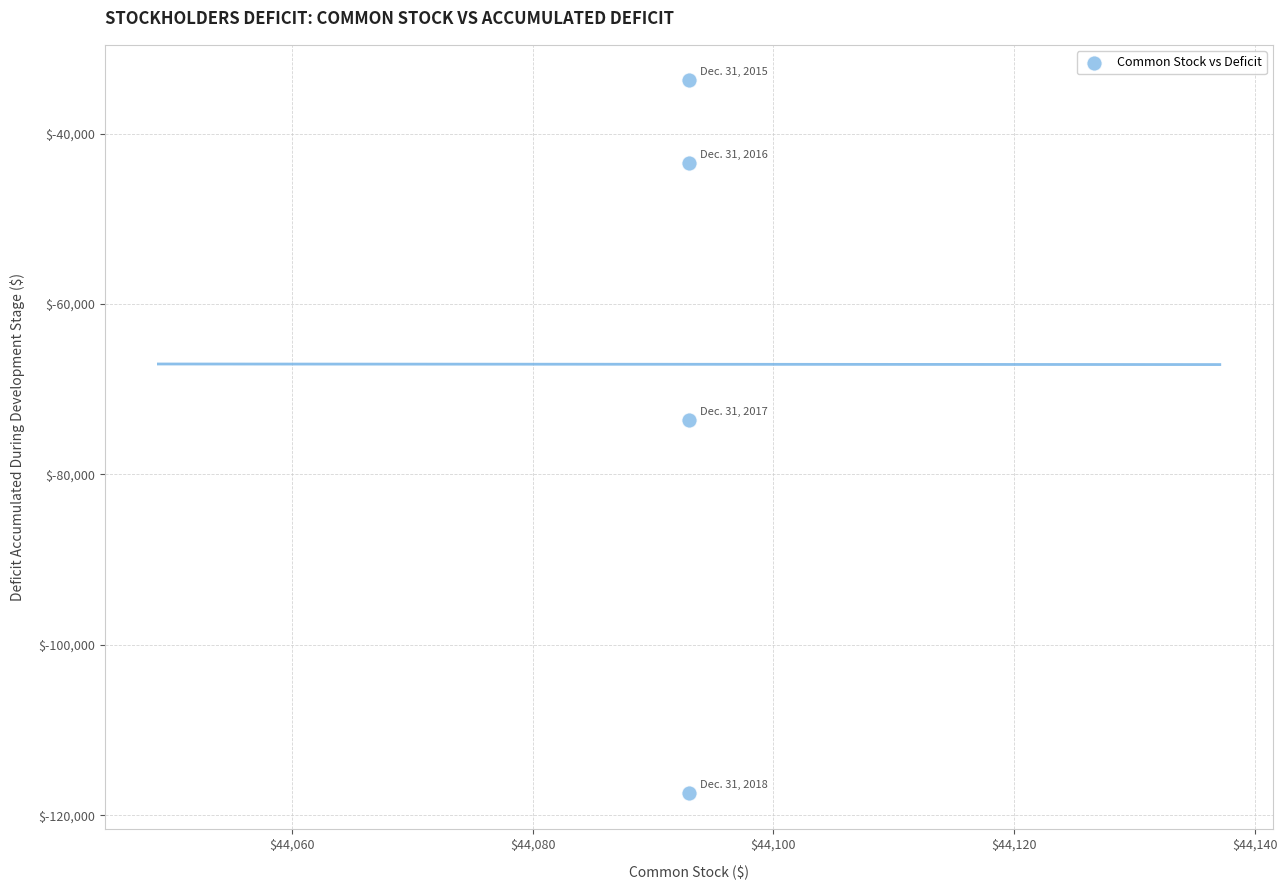

What Y value in the scatter plot is closest to -75575?

-73661